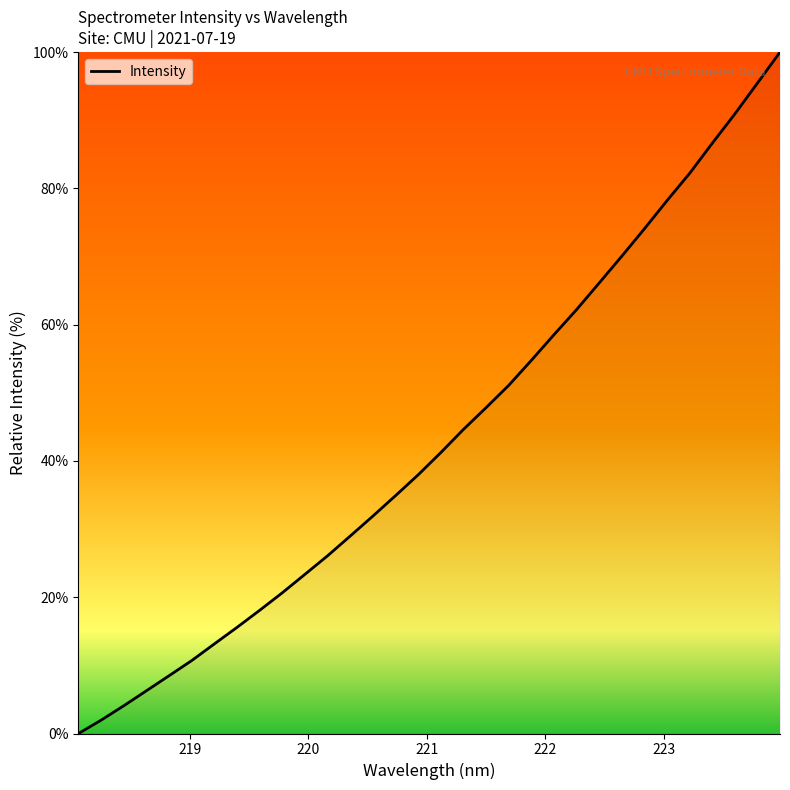

What is the greatest value displayed?

100.0